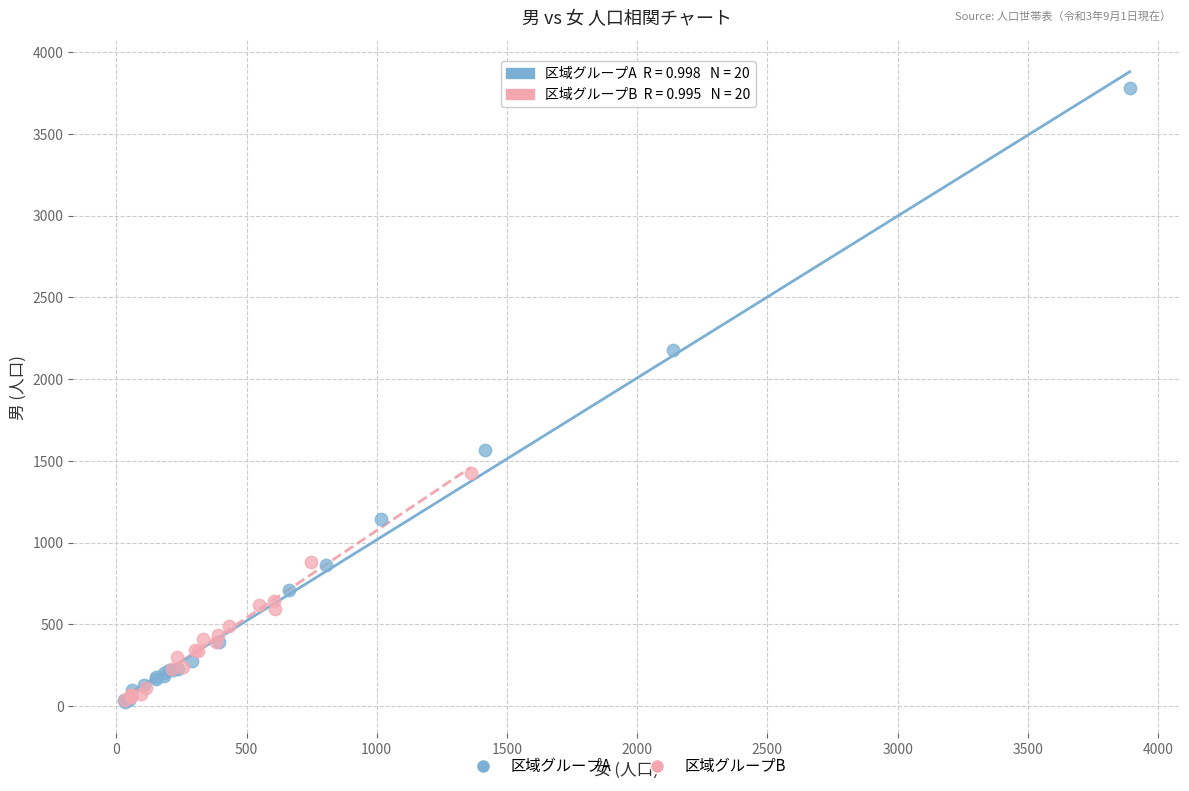

Which series reaches the maximum Y coordinate?

区域グループA